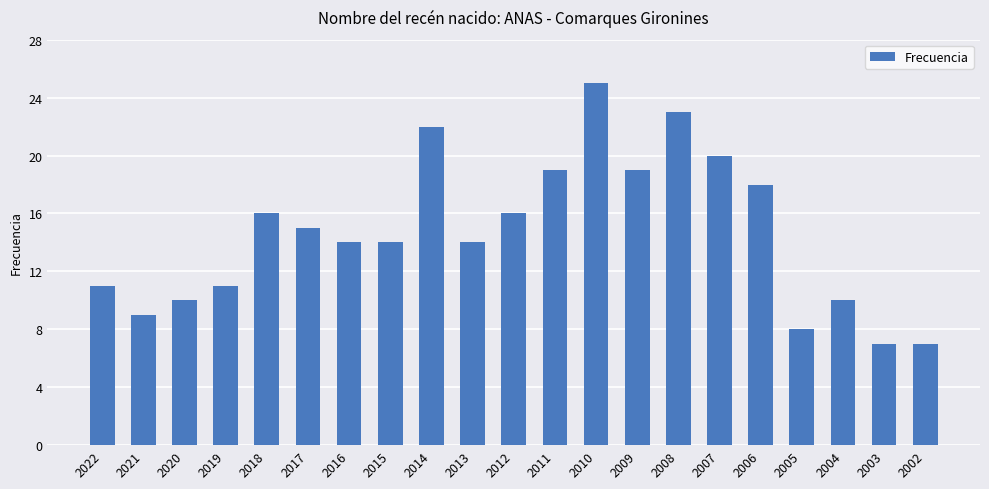

The chart shows a value of 20 at 2007. True or false?

True